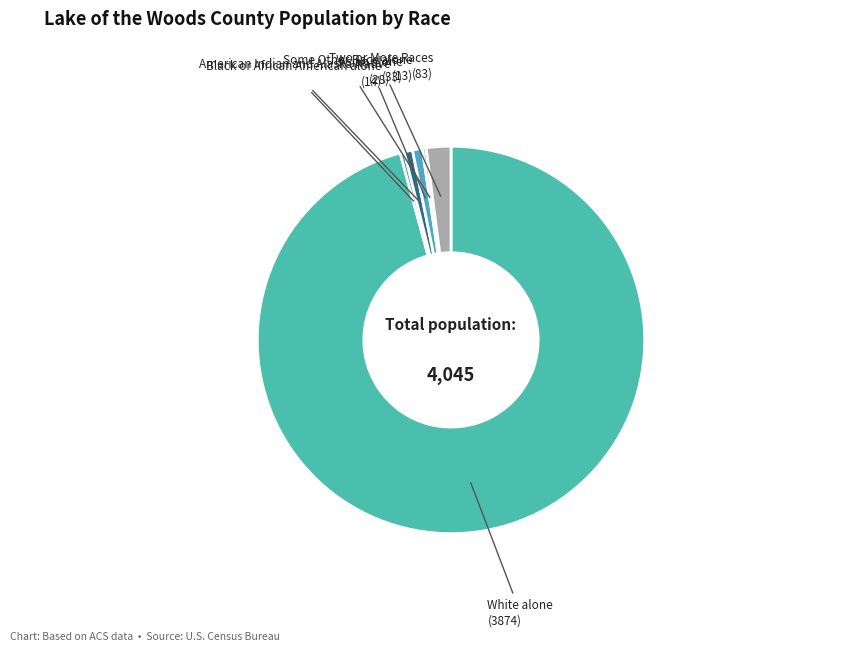

What is the largest slice in the pie chart?

White alone